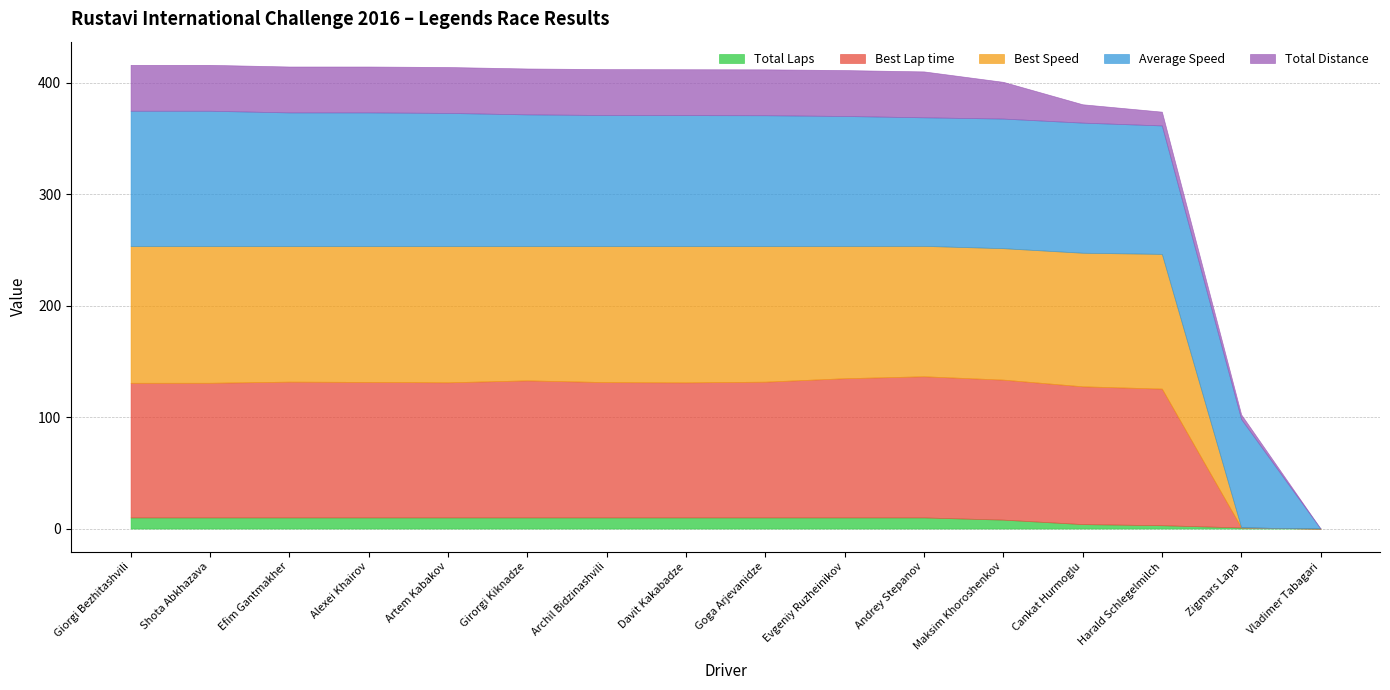

What is the sum of the Best Lap time values at Davit Kakabadze and Girorgi Kiknadze?

244.3